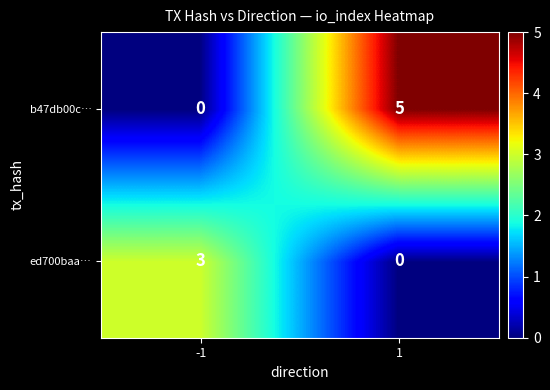

Reading left to right, transcribe all the data shown in this chart.

b47db00c…: 0	5
ed700baa…: 3	0